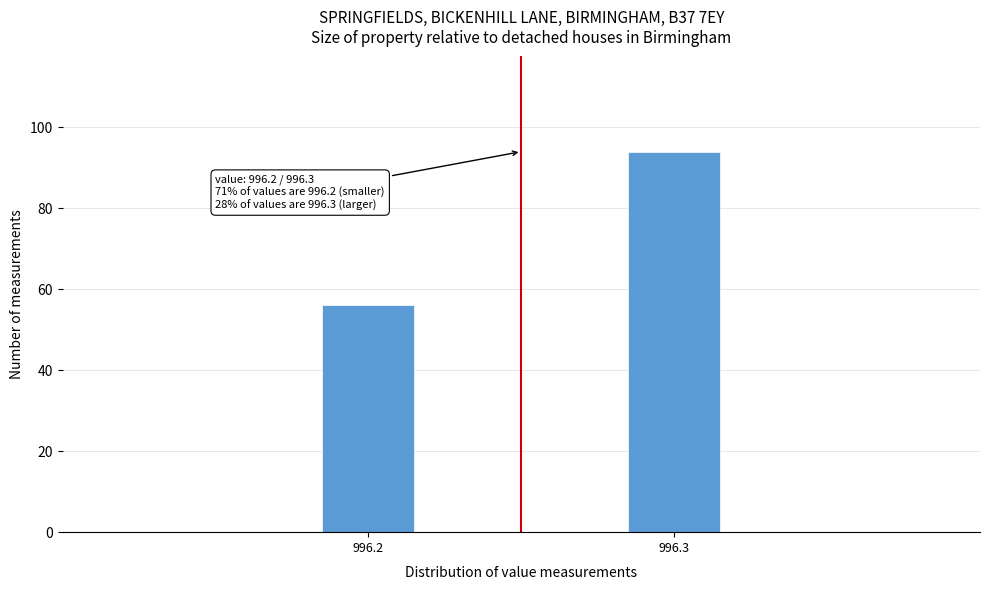

Reading left to right, extract all data points from this chart.

56	94